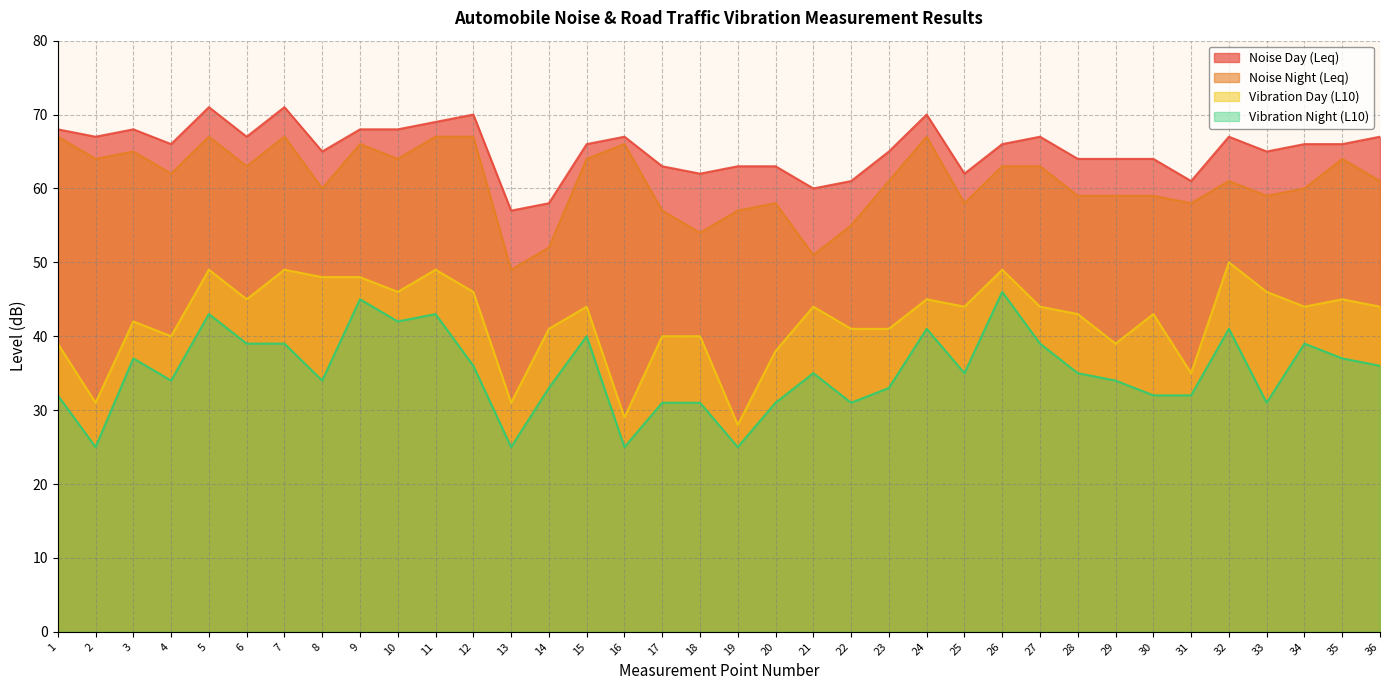

What is the sum of all Noise Night (Leq) values?

2194